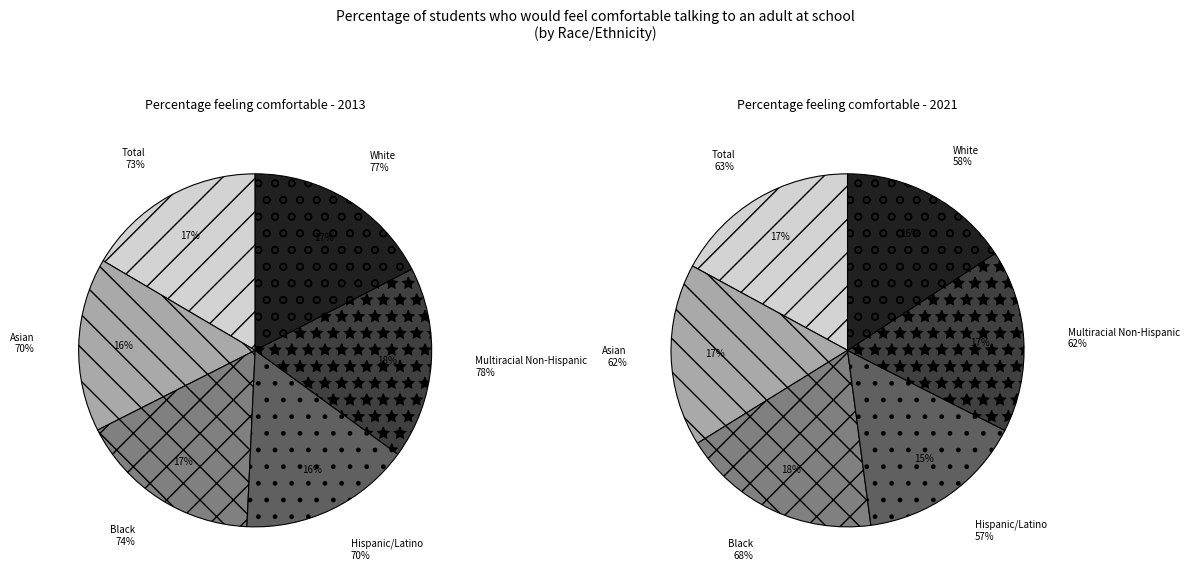

To the nearest percent, what portion does White represent?

16%